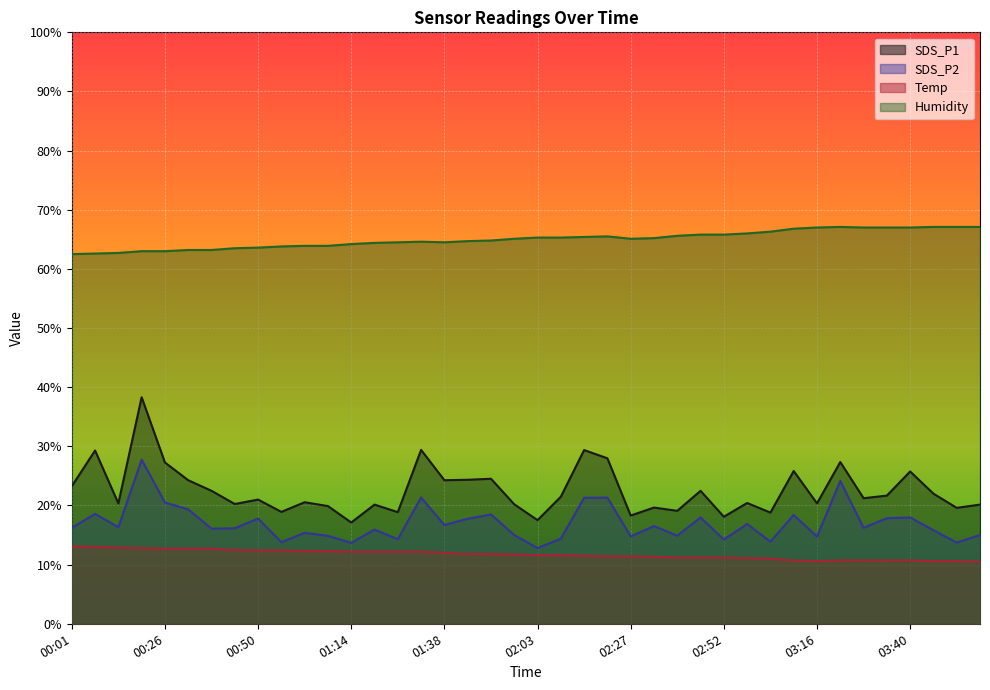

What is the label of the 39th point from the right?

00:07